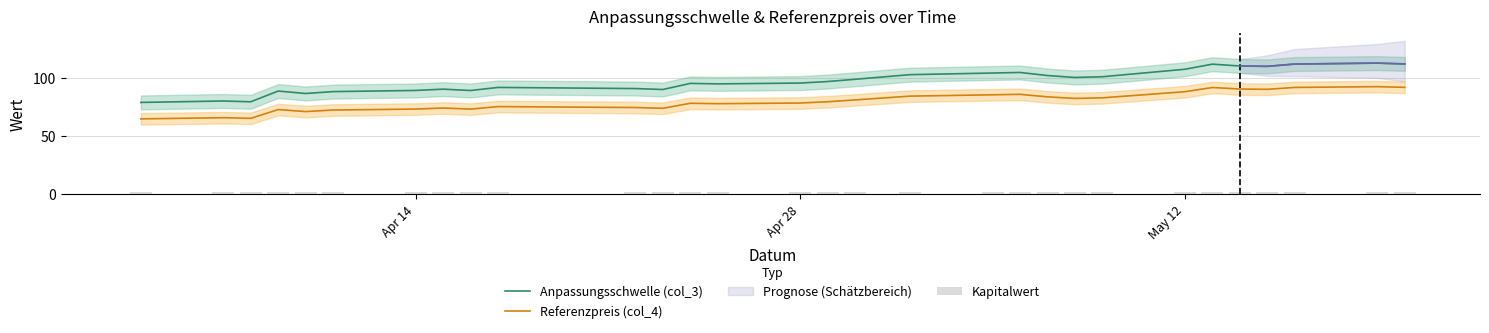

Reading left to right, extract all data points from this chart.

Anpassungsschwelle (col_3): 78.8	80.1	79.4	88.7	86.5	88.2	89.2	90.3	89.1	91.8	90.8	90.0	95.3	94.9	95.6	96.9	98.8	102.8	104.2	104.7	102.1	100.4	101.0	107.5	111.9	110.3	110.0	112.0	112.8	112.1
Referenzpreis (col_4): 64.6	65.6	65.1	72.7	70.9	72.3	73.1	74.0	73.1	75.2	74.4	73.8	78.1	77.8	78.3	79.4	81.0	84.3	85.4	85.8	83.7	82.3	82.8	88.1	91.7	90.4	90.2	91.8	92.5	91.9
Kapitalwert: 1.5	1.5	1.5	1.5	1.5	1.5	1.5	1.5	1.5	1.5	1.5	1.5	1.5	1.5	1.5	1.5	1.5	1.5	1.5	1.5	1.5	1.5	1.5	1.5	1.5	1.5	1.5	1.5	1.5	1.5